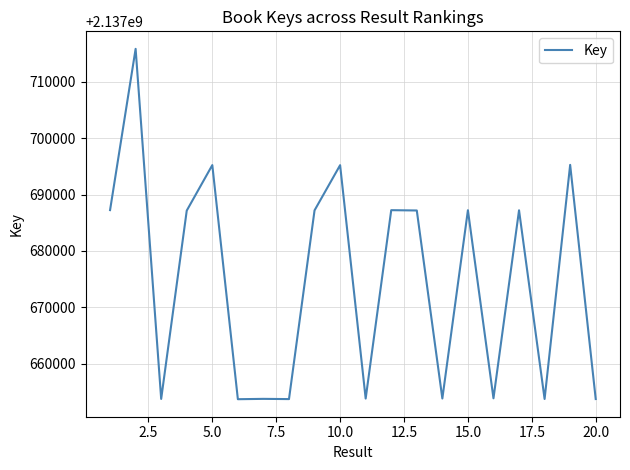

What is the difference between the maximum and minimum values?

62181